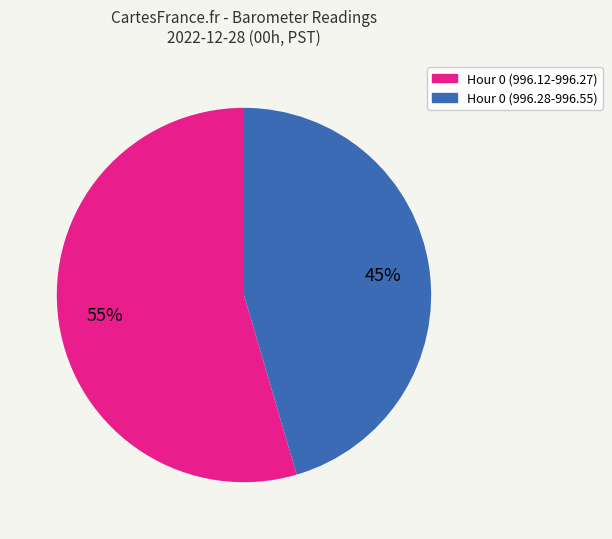

To the nearest percent, what is the average slice percentage?

50%